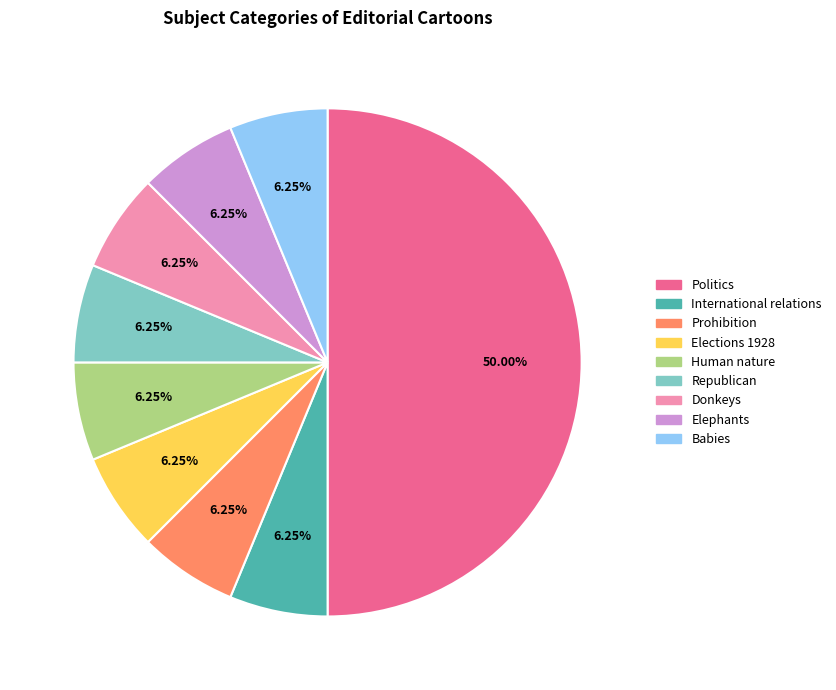

What is the largest slice in the pie chart?

Politics